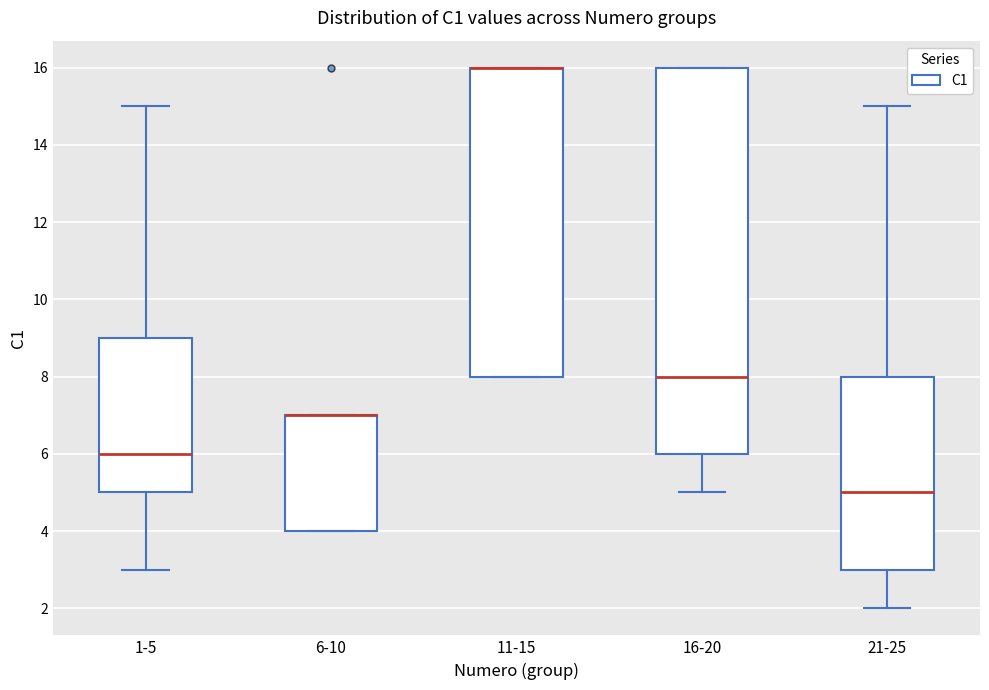

Reading left to right, read every box against the y-axis: the position of its median line, the range the box covers, and the ends of its whiskers. The values are not printed on the chart, so give them approximately, as read against the axis.

1-5: median 6, box 5 to 9, whiskers 3 to 15
6-10: median 7 (drawn on the box's upper edge), box 4 to 7, whiskers 4 to 7
11-15: median 16 (drawn on the box's upper edge), box 8 to 16, whiskers 8 to 16
16-20: median 8, box 6 to 16, whiskers 5 to 16
21-25: median 5, box 3 to 8, whiskers 2 to 15